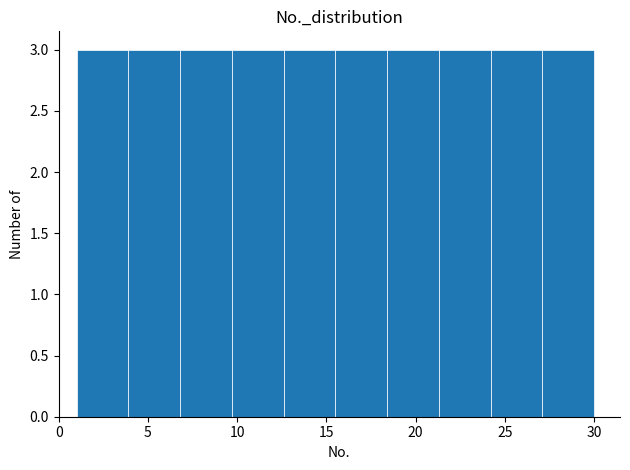

How tall is the bar that spans 12.6 to 15.5 on the x-axis? Neither the bar edges nor the heights are printed on the chart, so give them approximately, as read against the axes.

3